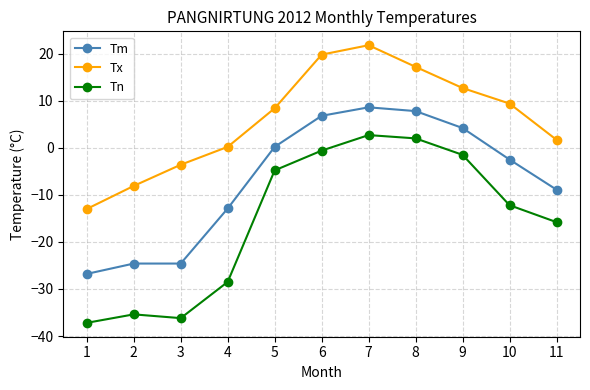

What is the difference between the second highest and second lowest values in the Tx series?

27.9